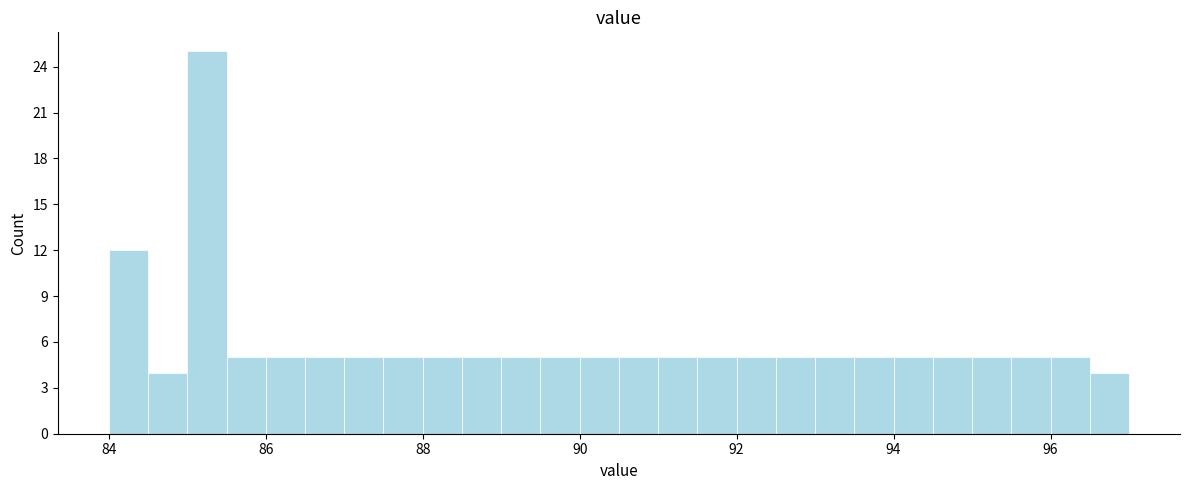

Read against the x-axis, roughly where is the centre of the tallest bar?

85.2